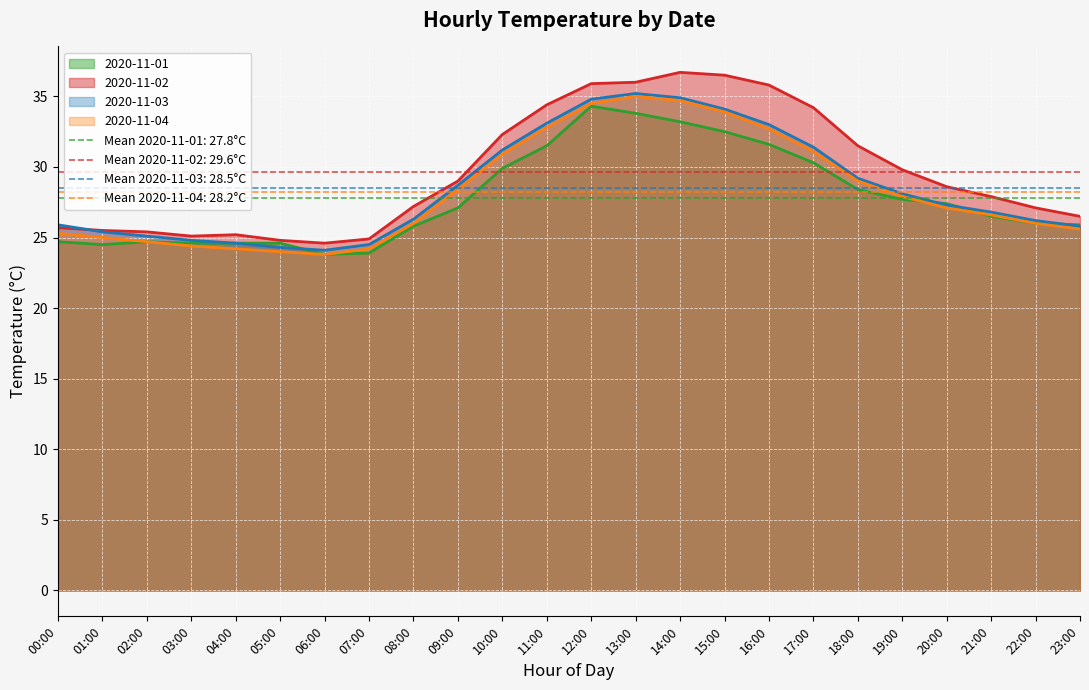

Which category has the highest value across all series?

14:00